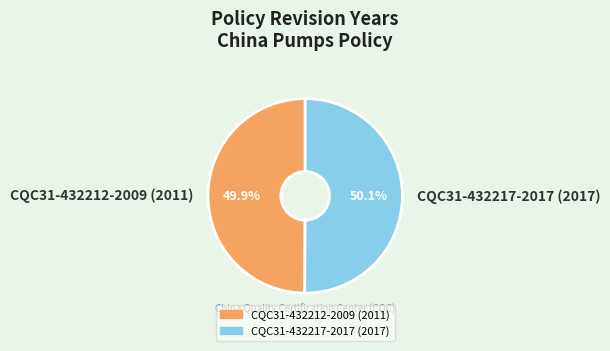

Is there any slice that represents more than half of the pie?

Yes